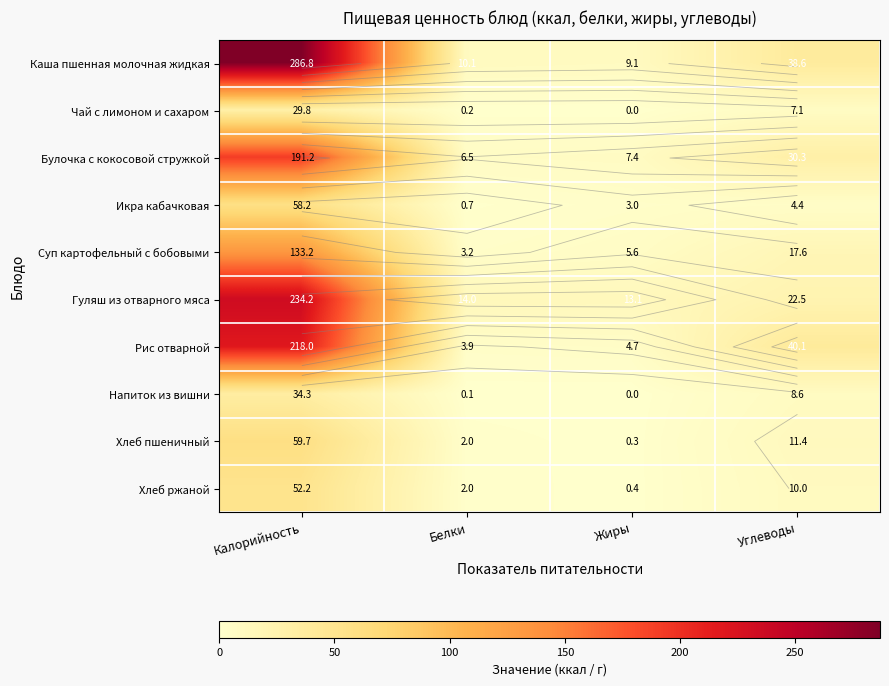

Which has a higher value, Калорийность or Жиры?

Калорийность